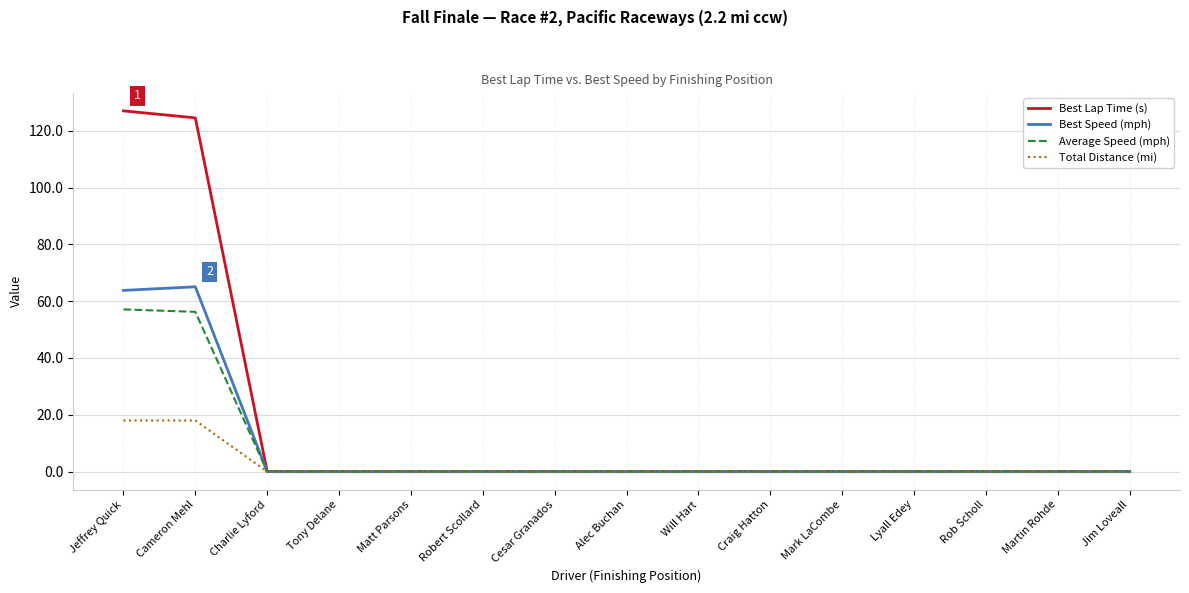

What is the average value of the Best Lap Time (s) series?

16.8